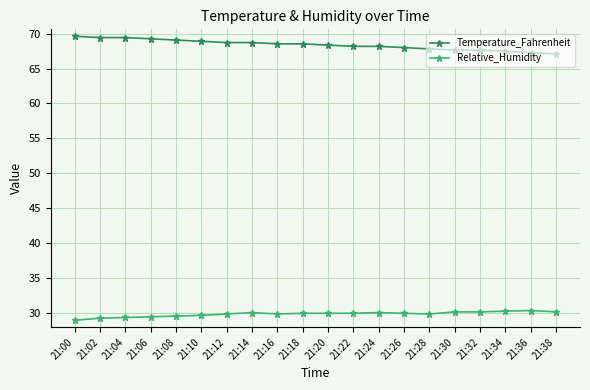

What value does the Relative_Humidity series have at 21:04?

29.3